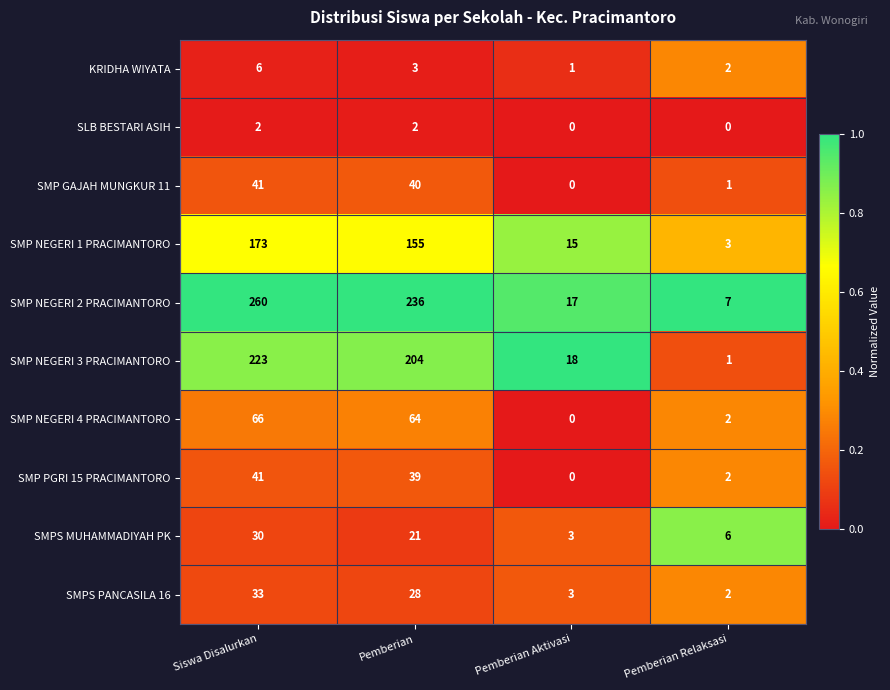

What is the total value across all series at Pemberian Relaksasi?

26